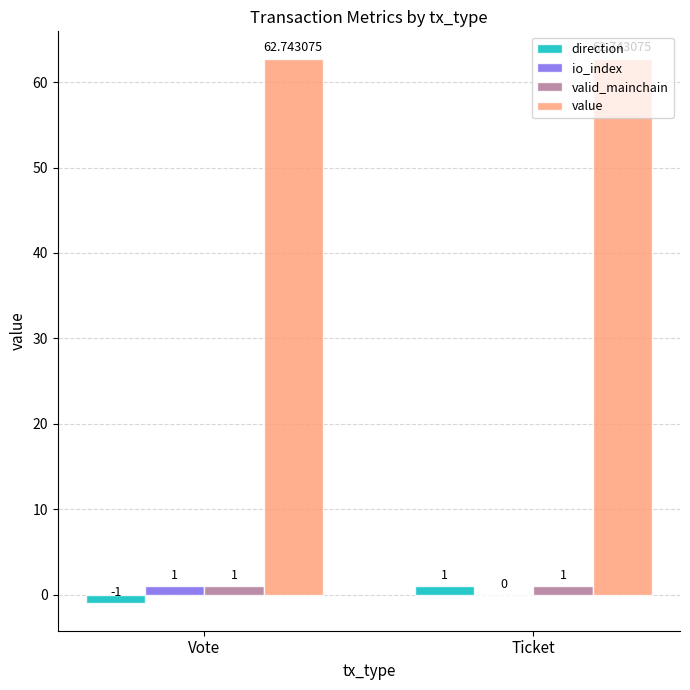

At which category is the sum across all series the highest?

Ticket